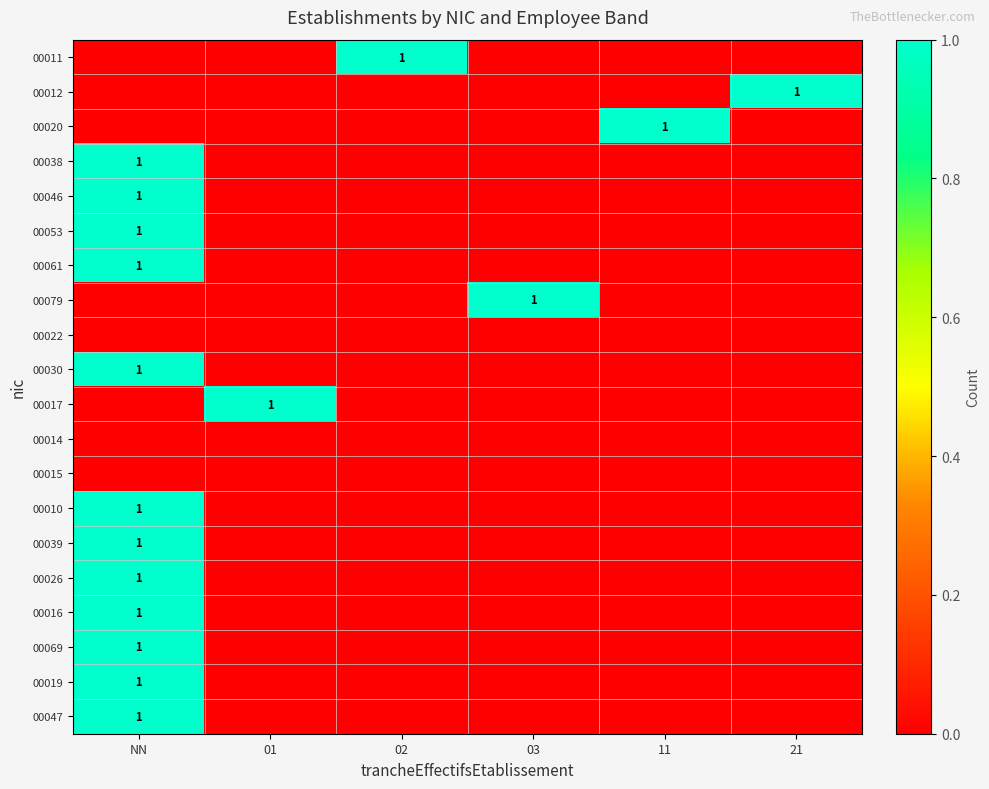

True or false: 00061 has a value of 1 at NN.

True